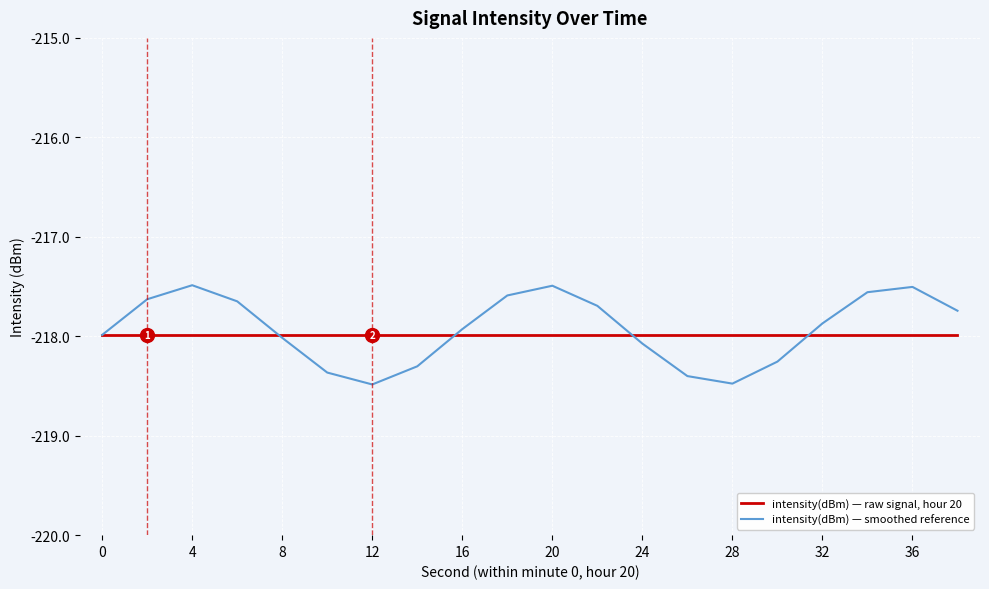

What is the highest value of the intensity(dBm) — raw signal, hour 20 series?

-218.0